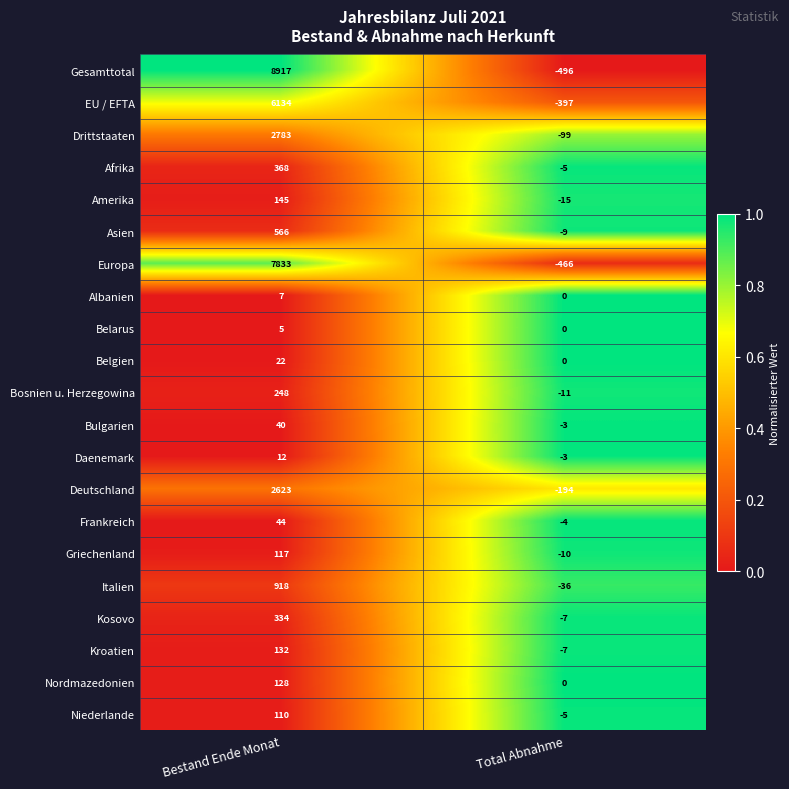

Which label corresponds to the smallest value in the chart?

Total Abnahme